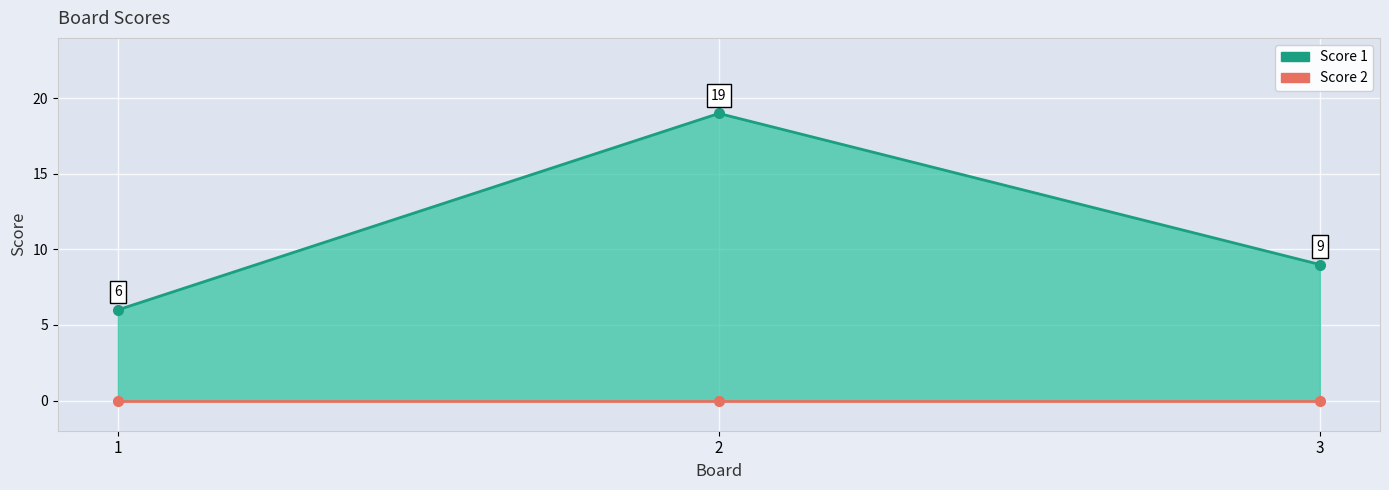

How many series are shown in this chart?

2